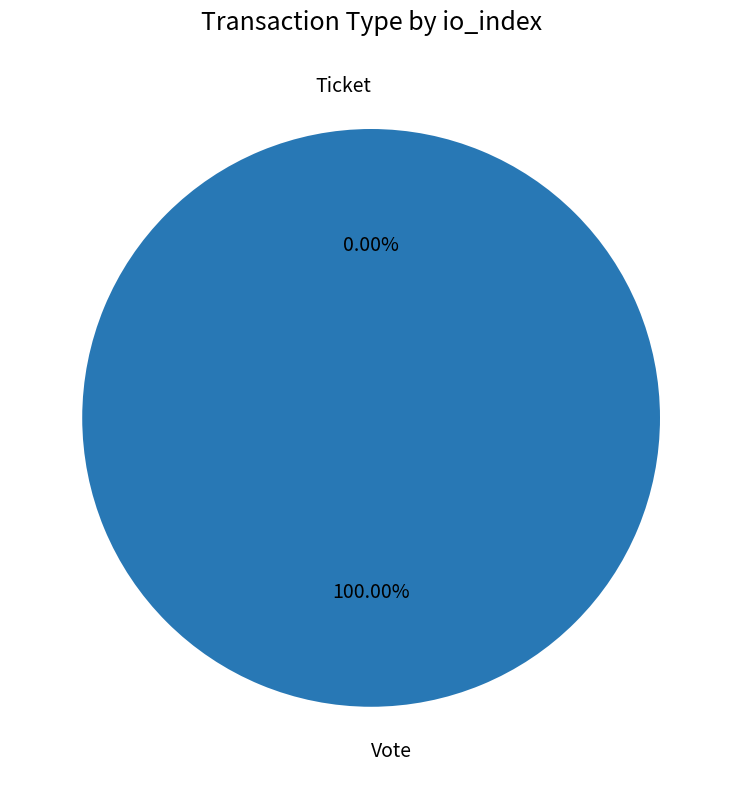

The Ticket slice represents 0% of the pie. True or false?

True